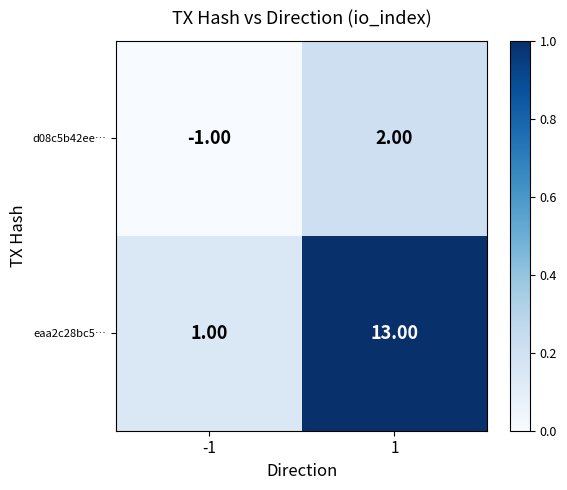

What is the difference between the maximum and minimum values in the d08c5b42ee… series?

3